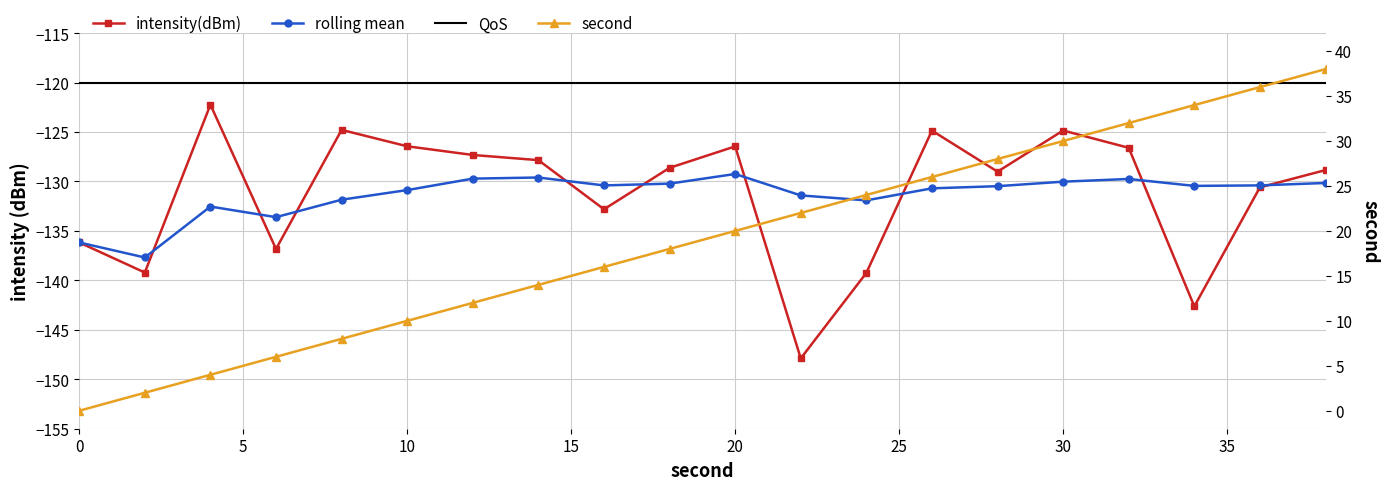

Count the number of categories in the chart.

20